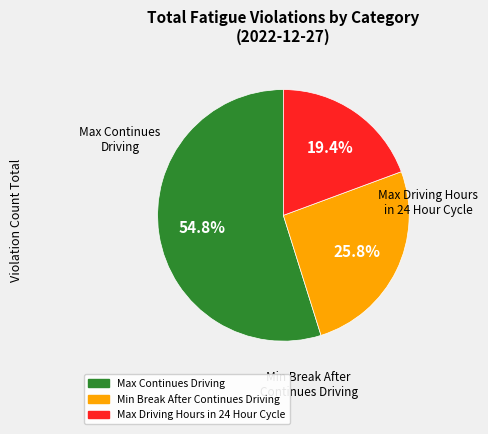

Which slice is the largest?

Max Continues Driving